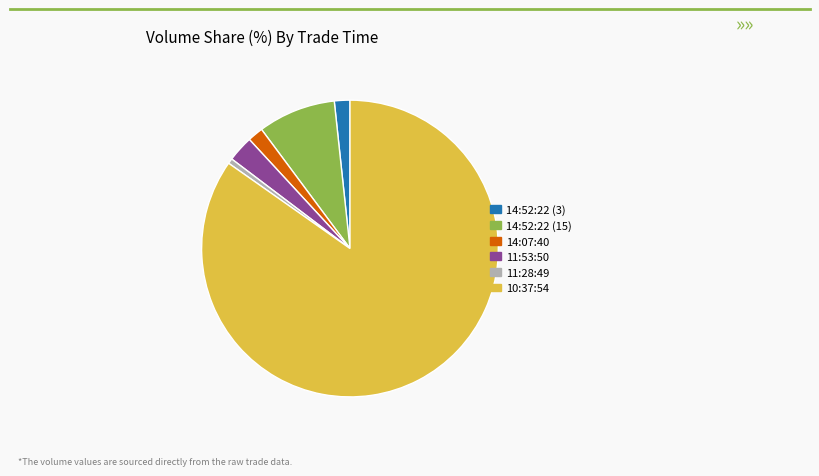

How many segments does this pie chart have?

6